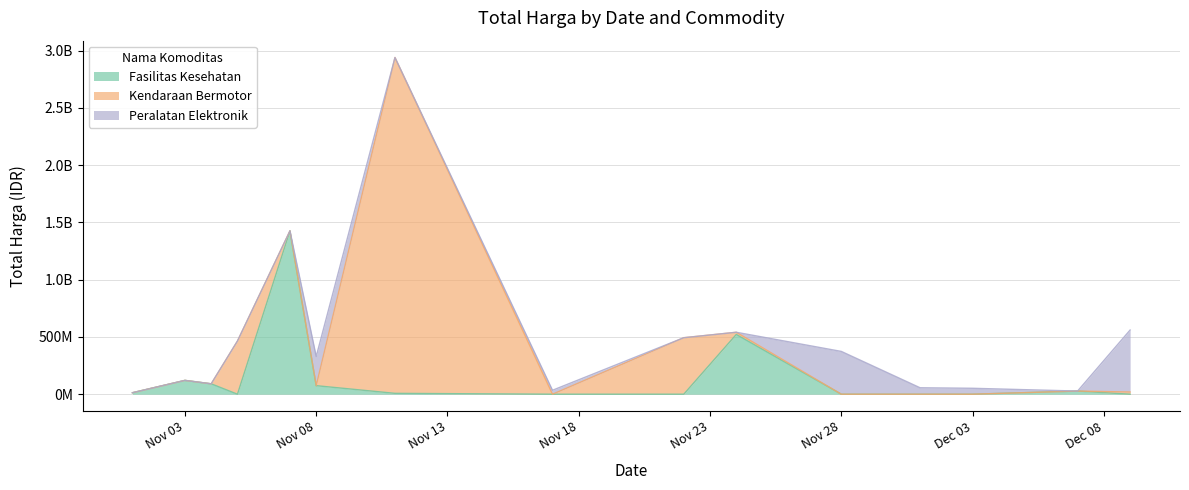

What are all the series names shown in the legend?

Fasilitas Kesehatan, Kendaraan Bermotor, Peralatan Elektronik